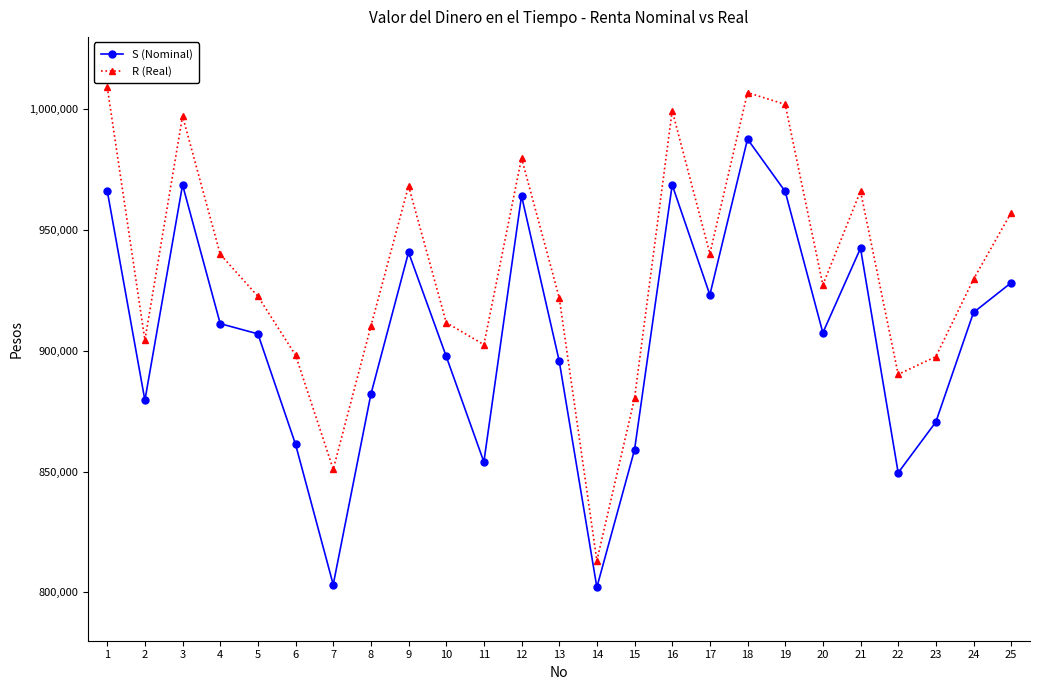

What are all the series names shown in the legend?

S (Nominal), R (Real)